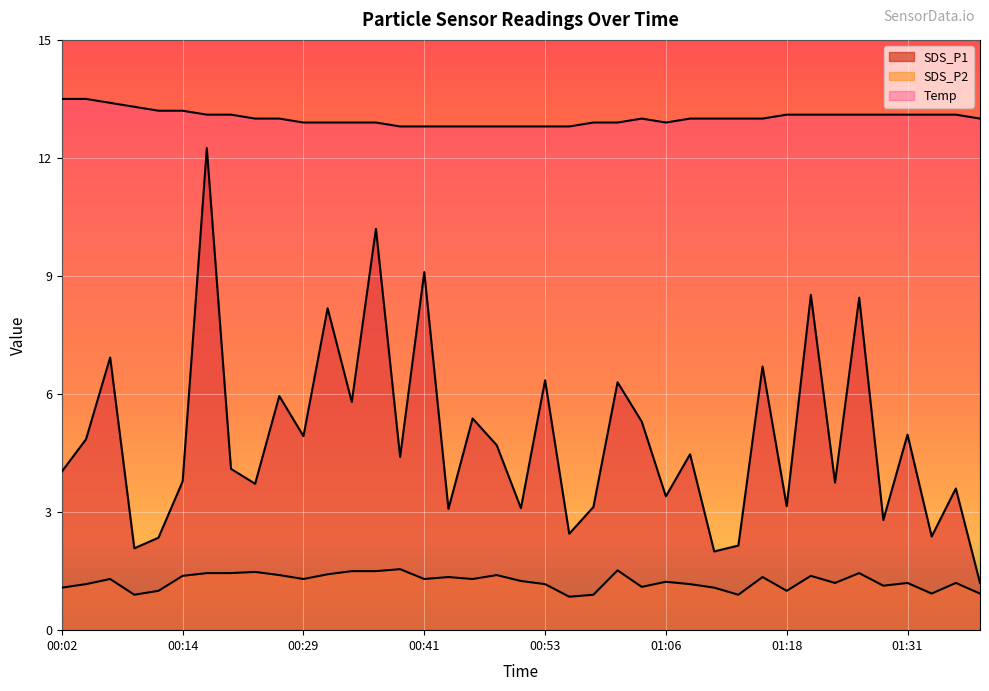

What position from the left is 00:26?

10